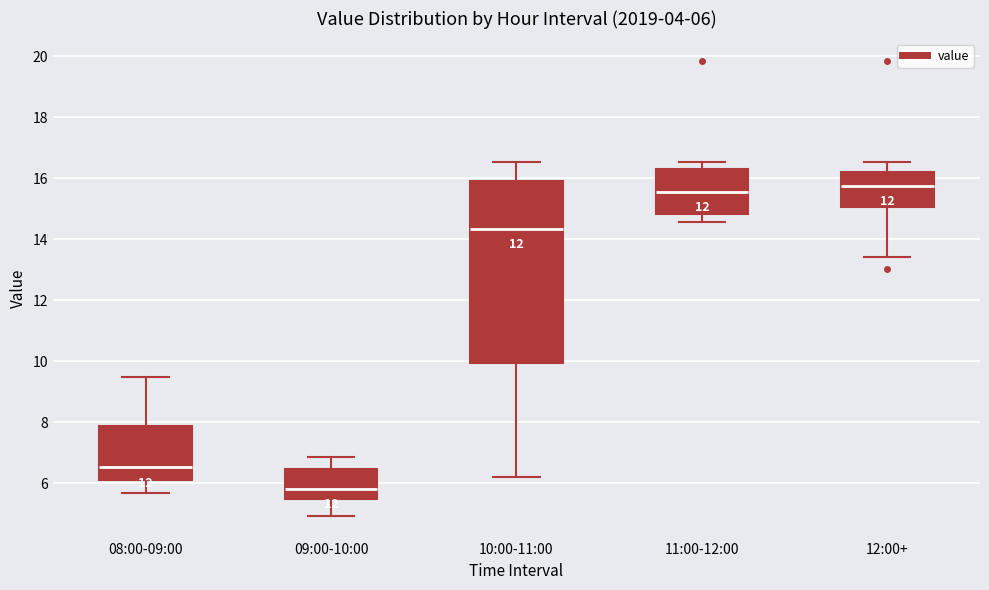

Which box has the lowest median line?

09:00-10:00